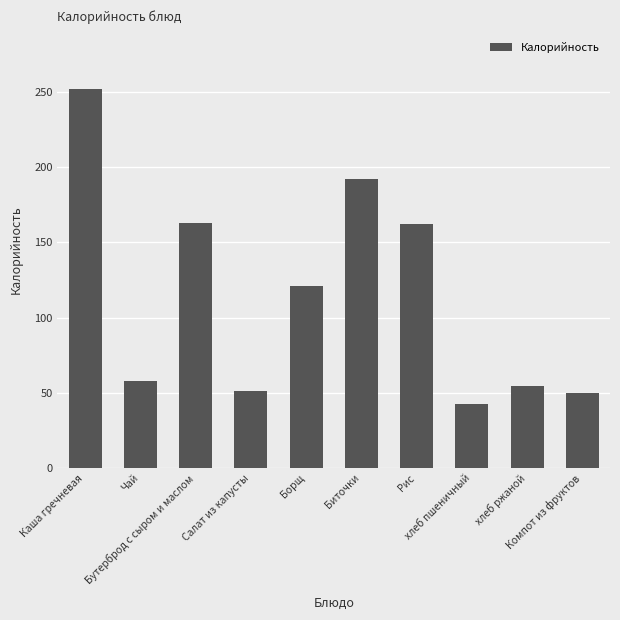

How many distinct data groups are displayed?

1